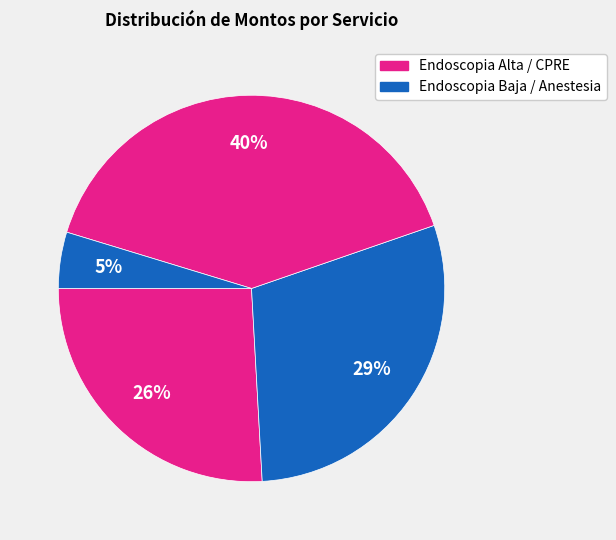

Count the number of slices in the pie.

4